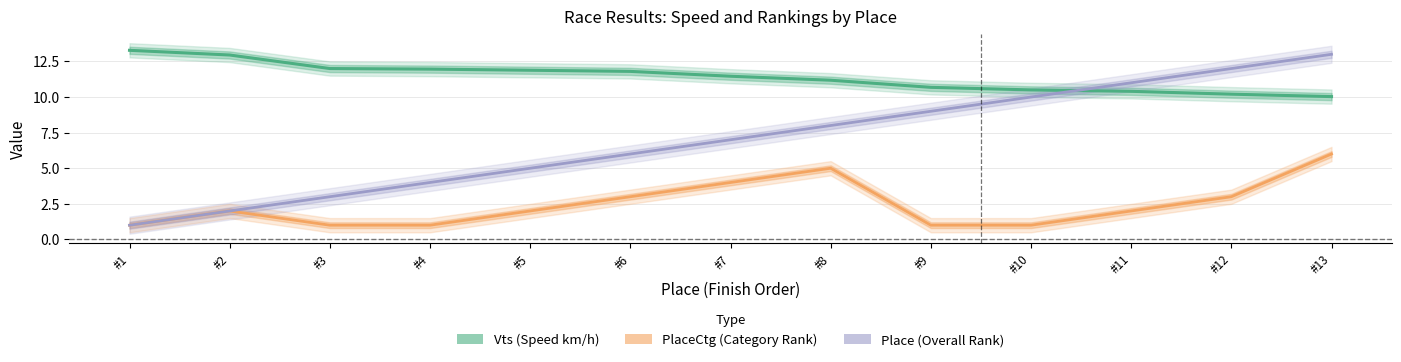

Rank the categories by PlaceCtg (Category Rank) value from highest to lowest.

#13, #8, #7, #6, #12, #2, #5, #11, #1, #3, #4, #9, #10